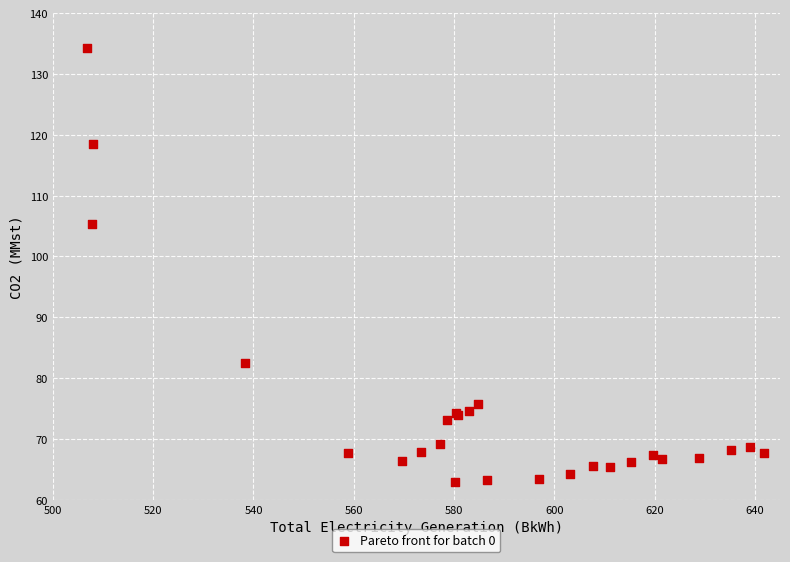

What Y value in the scatter plot is closest to 98?

105.3